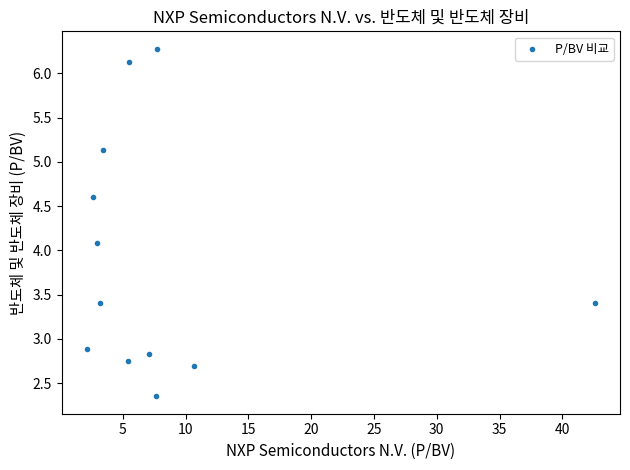

What Y value in the scatter plot is closest to 4?

4.1